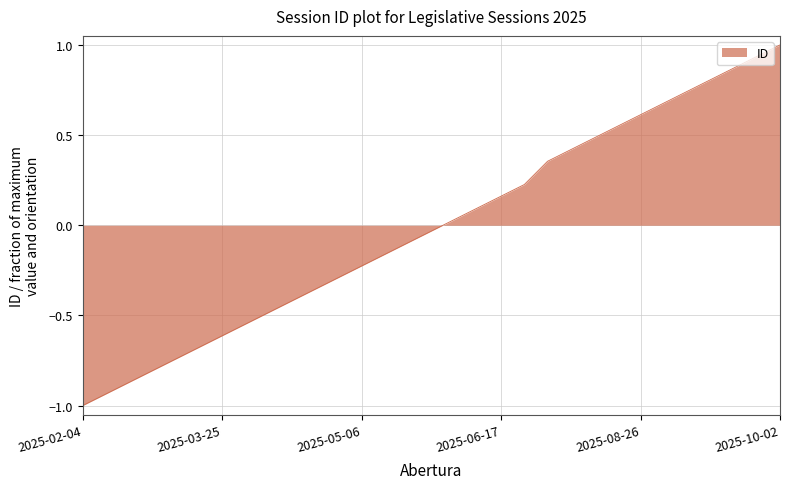

True or false: the data has more than 0 interior local peaks.

False